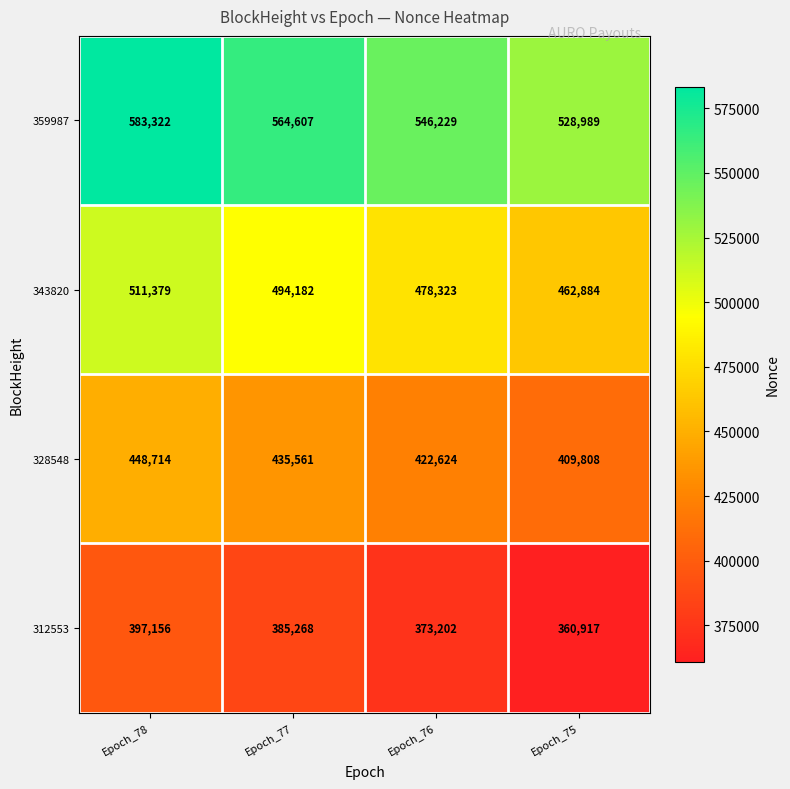

The 359987 series shows 583322 at Epoch_78. True or false?

True